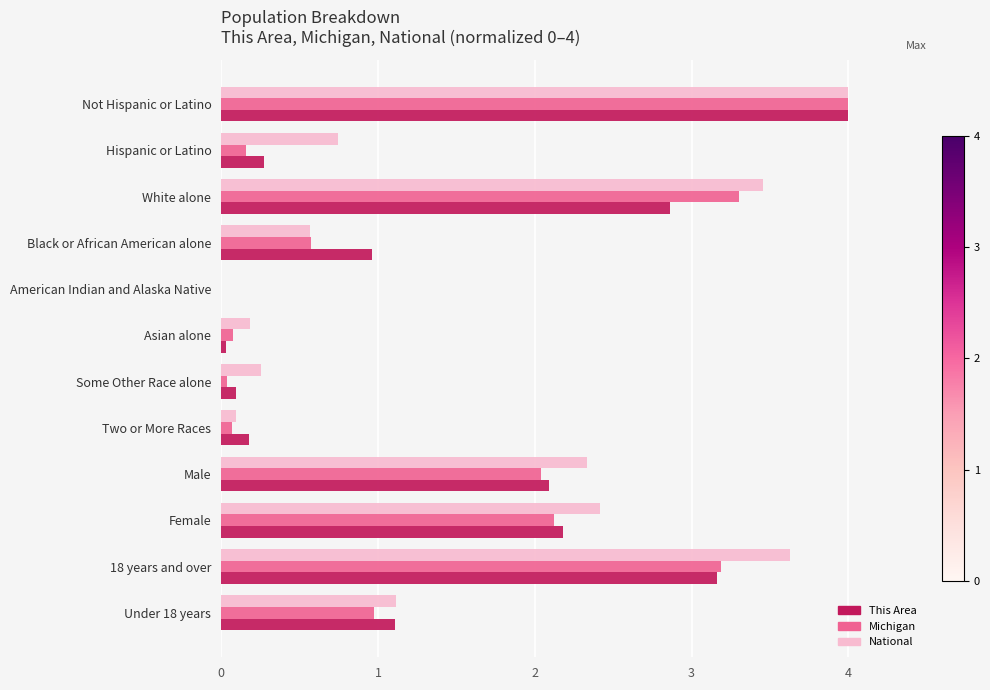

At which category is the sum across all series the highest?

Not Hispanic or Latino